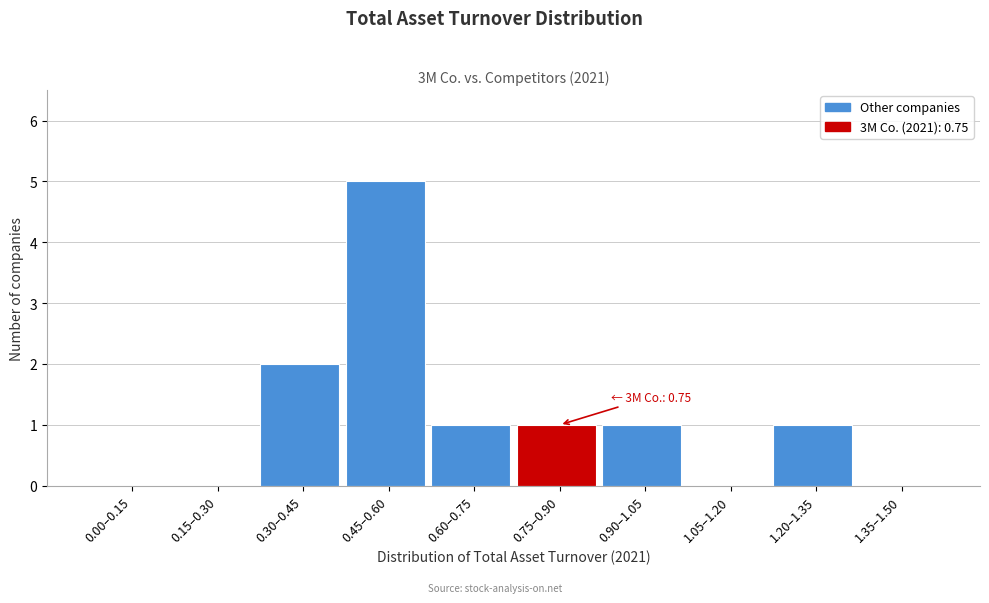

Reading left to right, list all the values displayed in this chart.

0.00–0.15=0	0.15–0.30=0	0.30–0.45=2	0.45–0.60=5	0.60–0.75=1	0.75–0.90=1	0.90–1.05=1	1.05–1.20=0	1.20–1.35=1	1.35–1.50=0